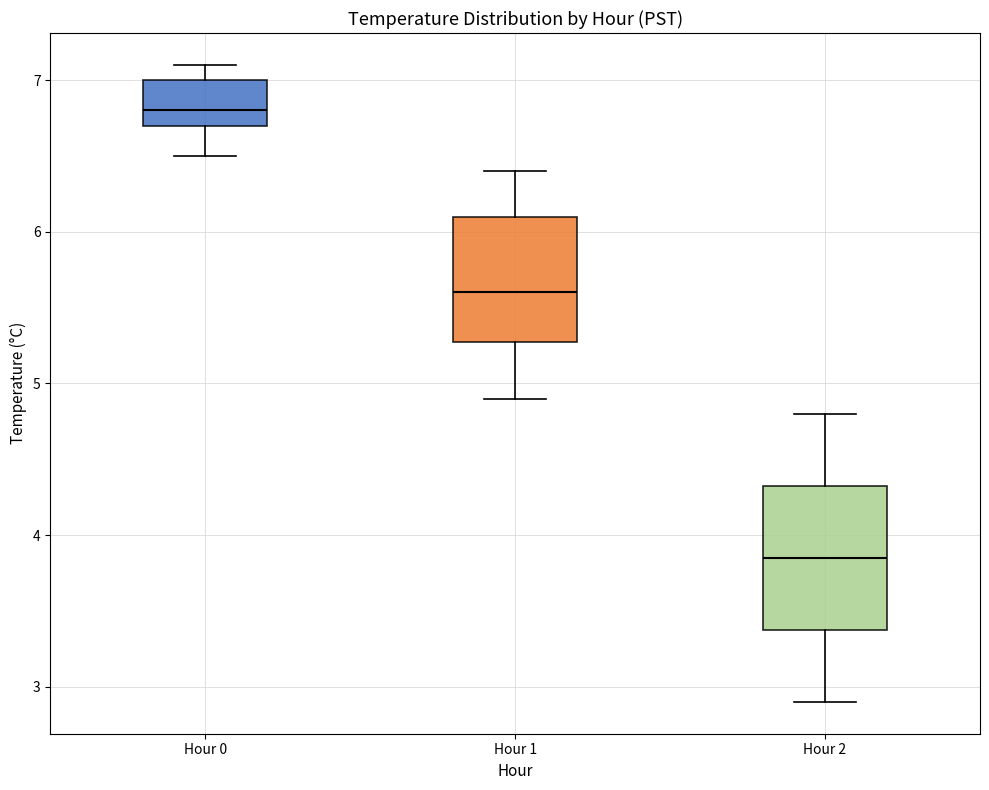

Reading left to right, read every box against the y-axis: the position of its median line, the range the box covers, and the ends of its whiskers. The values are not printed on the chart, so give them approximately, as read against the axis.

Hour 0: median 6.8, box 6.7 to 7.0, whiskers 6.5 to 7.1
Hour 1: median 5.6, box 5.3 to 6.1, whiskers 4.9 to 6.4
Hour 2: median 3.9, box 3.4 to 4.3, whiskers 2.9 to 4.8